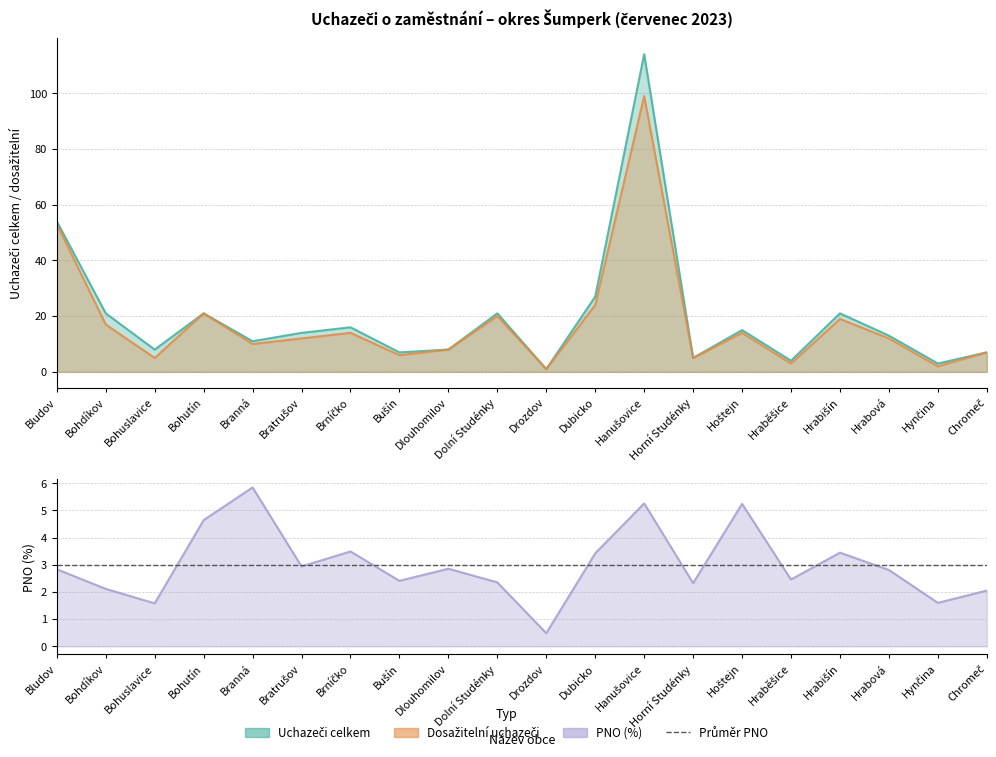

Which category has the highest value in the Podíl nezam. na obyvatelstvu (PNO) v % series?

Branná